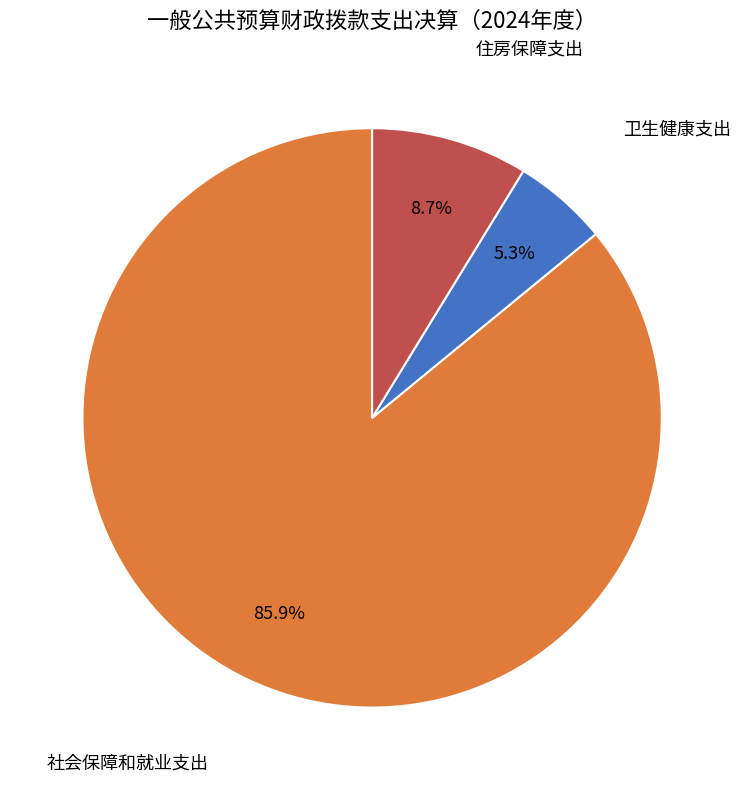

How many slices are in this pie chart?

3